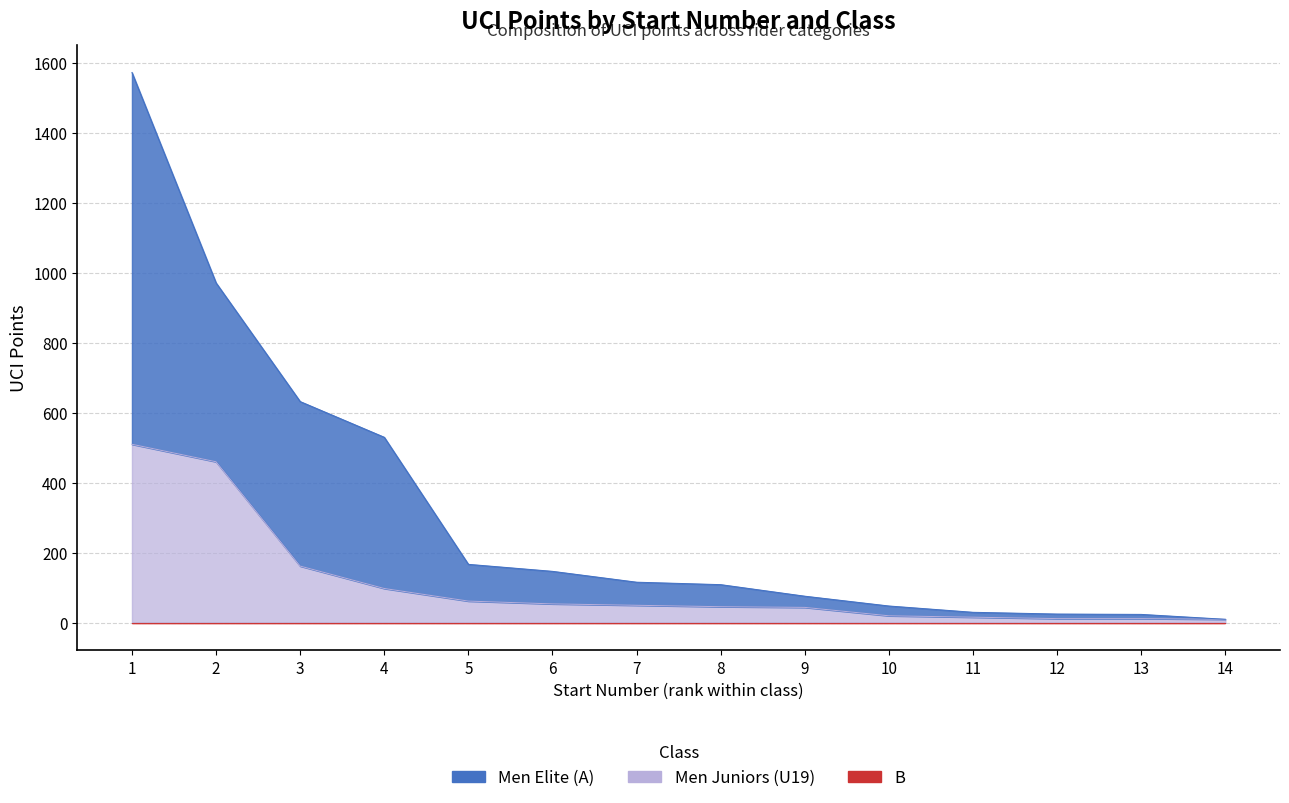

Between 13 and 3, which is larger?

3